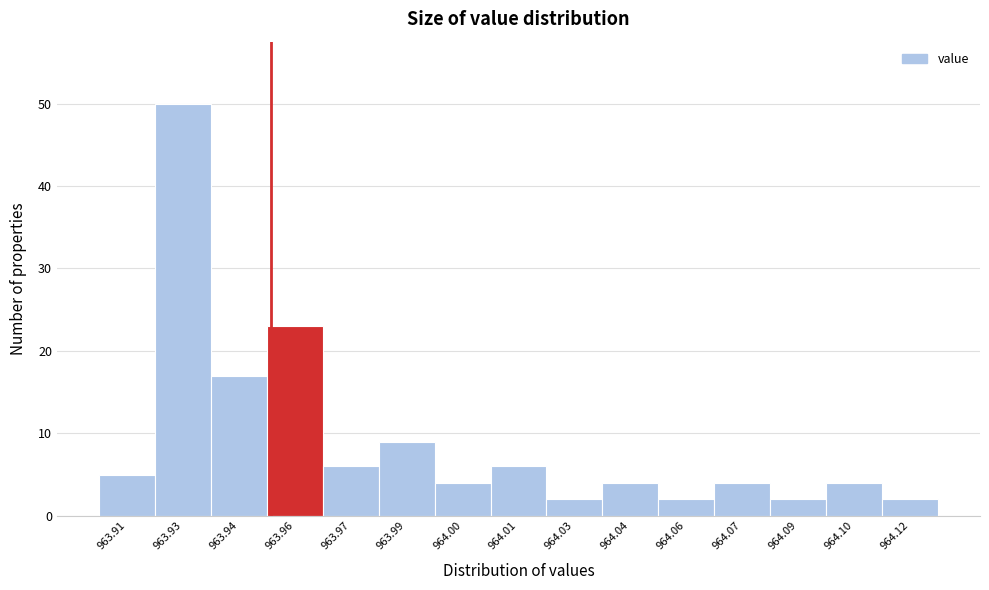

Reading right to left, transcribe all the data shown in this chart.

964.12=2	964.10=4	964.09=2	964.07=4	964.06=2	964.04=4	964.03=2	964.01=6	964.00=4	963.99=9	963.97=6	963.96=23	963.94=17	963.93=50	963.91=5